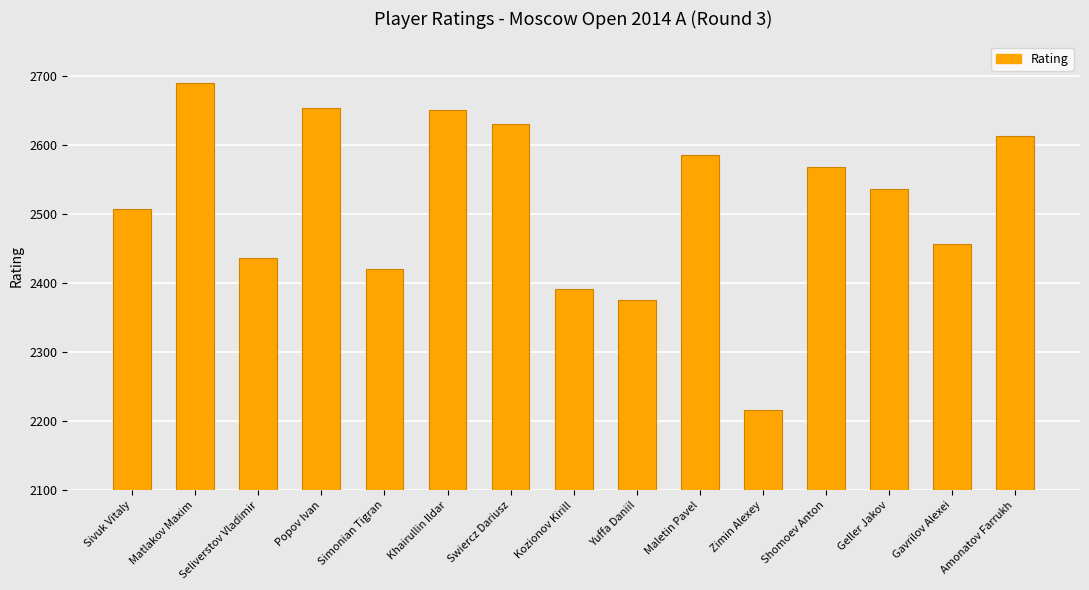

What is the value of the 7th bar from the left?

2630